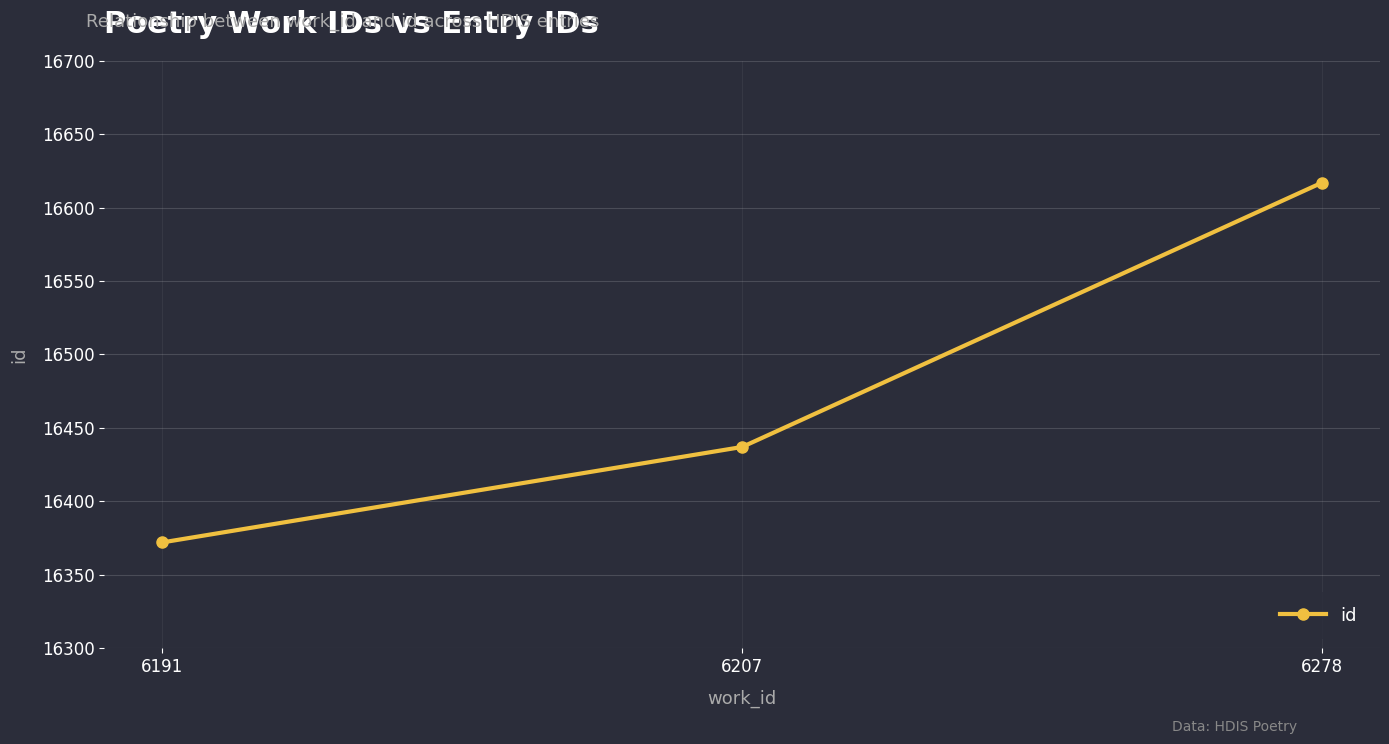

Count the values in the range 16372 to 16617.

3